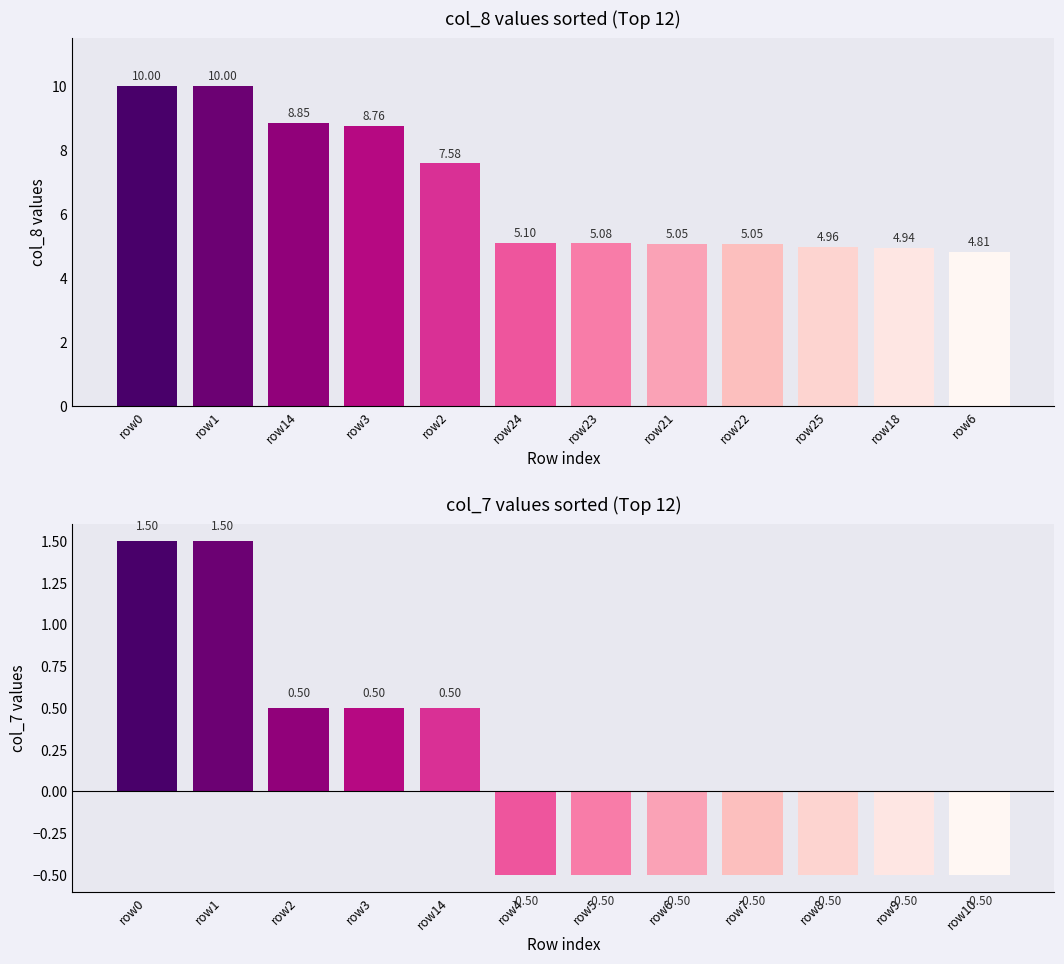

How many data points in col_8 are less than 5?

3